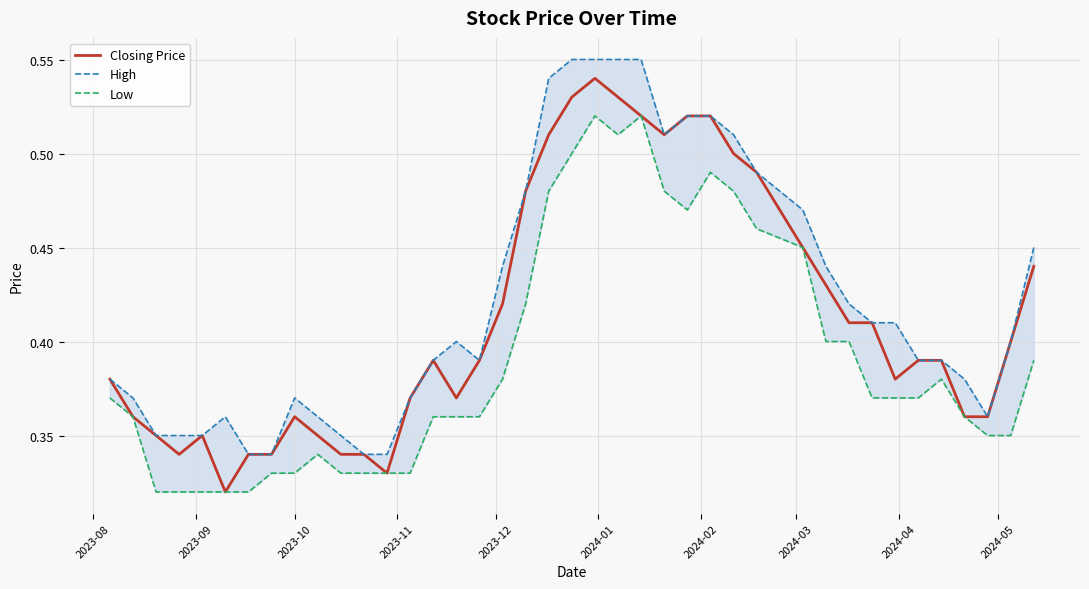

At how many categories does at least one series exceed 0?

40